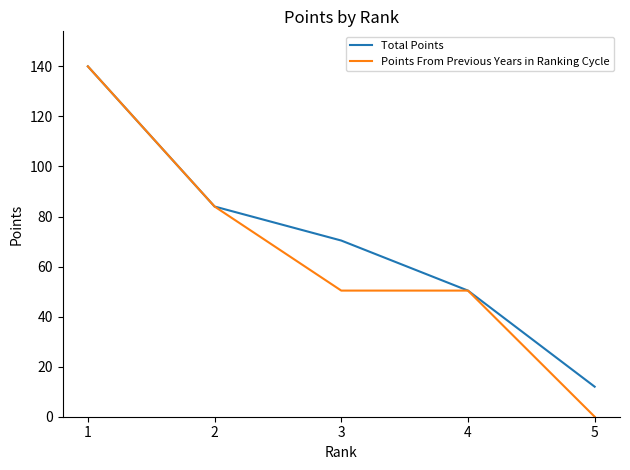

At 5, list the series in order from smallest to largest.

Points From Previous Years in Ranking Cycle, Total Points